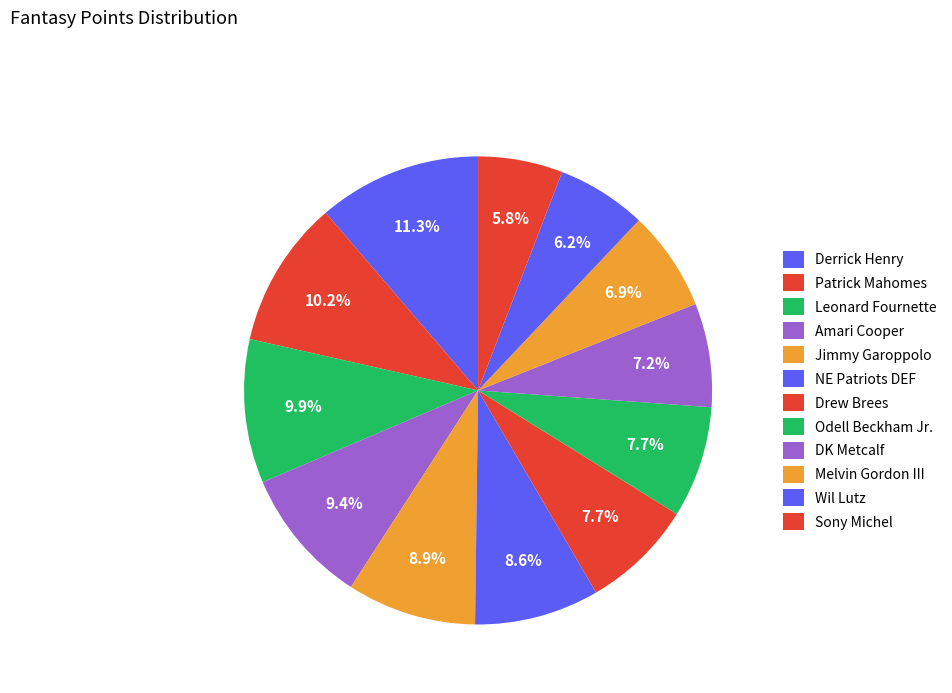

How many segments does this pie chart have?

12